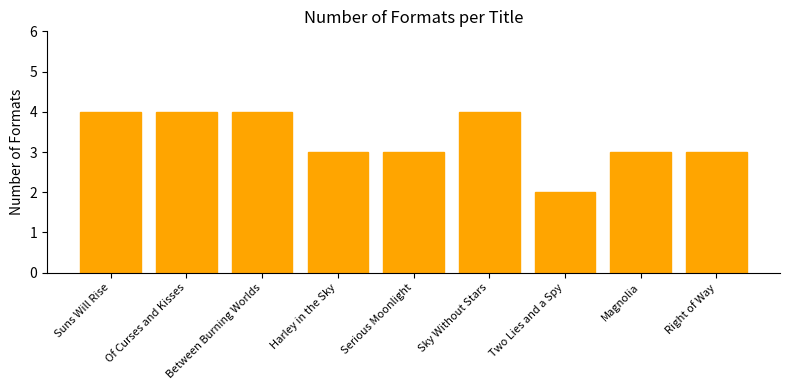

What is the change in value from Two Lies and a Spy to Magnolia?

+1